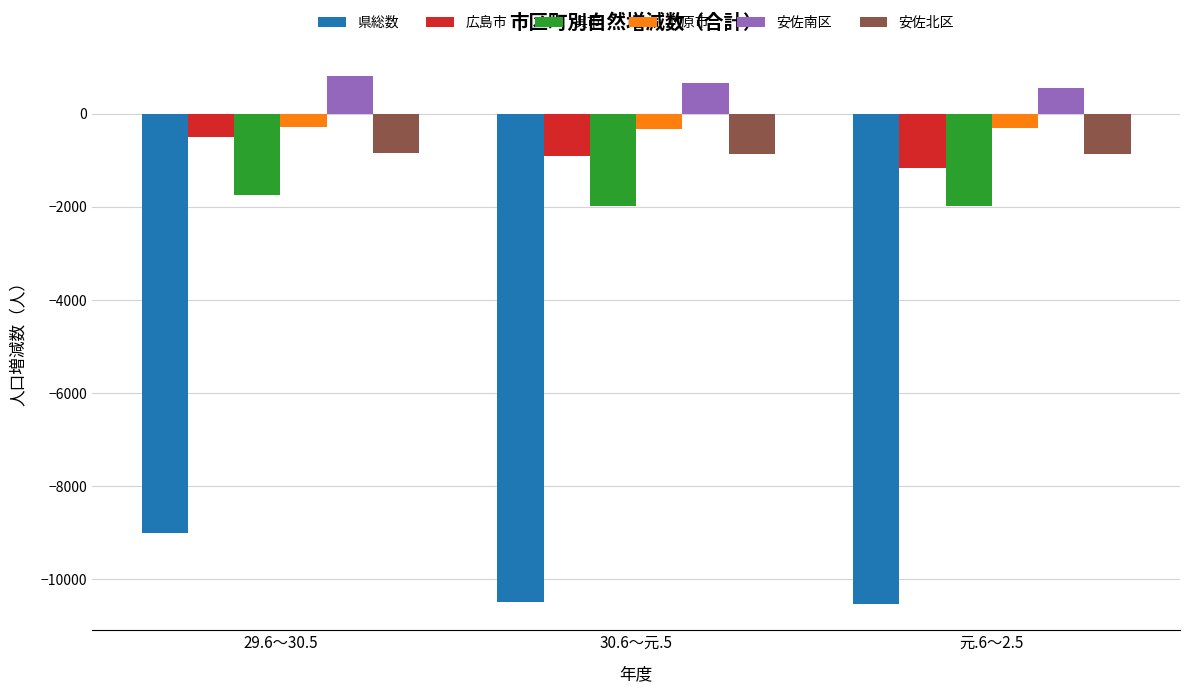

Between 29.6～30.5 and 元.6～2.5, which series saw the biggest shift?

県総数